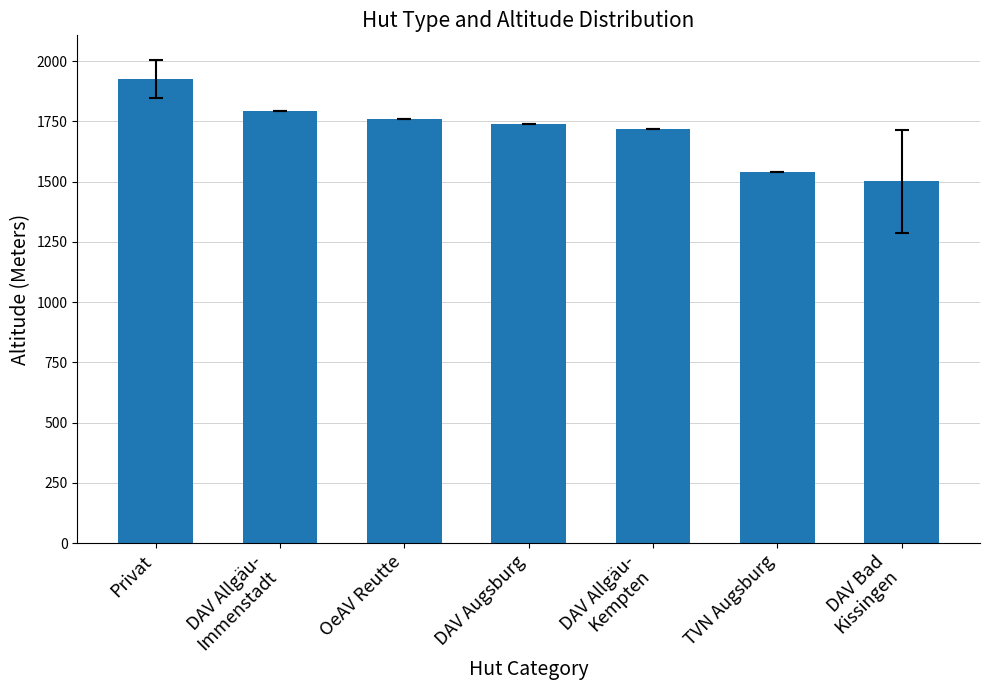

What is the label of the 2nd bar from the left?

DAV Allgäu-
Immenstadt